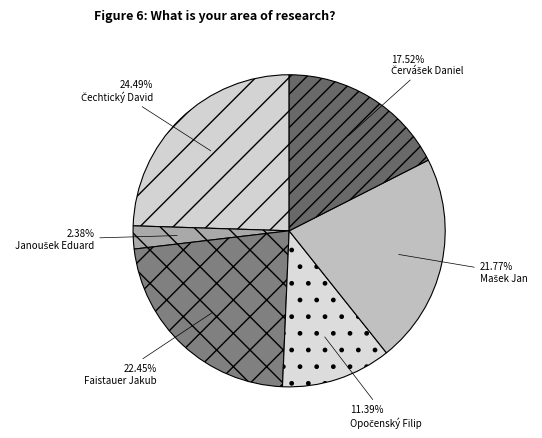

How many slices are in this pie chart?

6